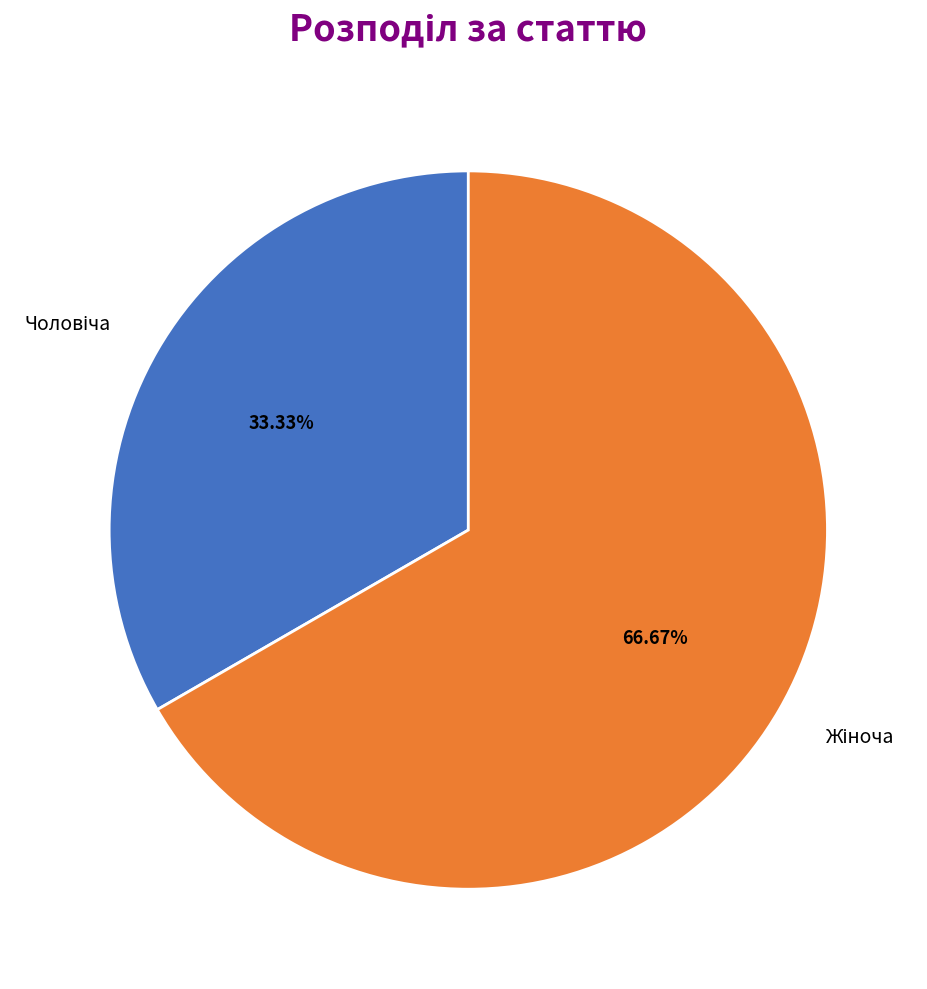

Is there any slice that represents more than half of the pie?

Yes